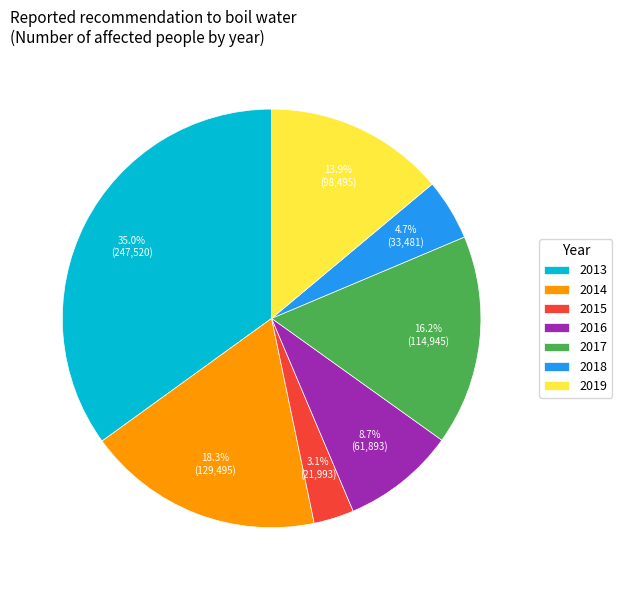

Is it true that 2013 is 35% of the pie?

True